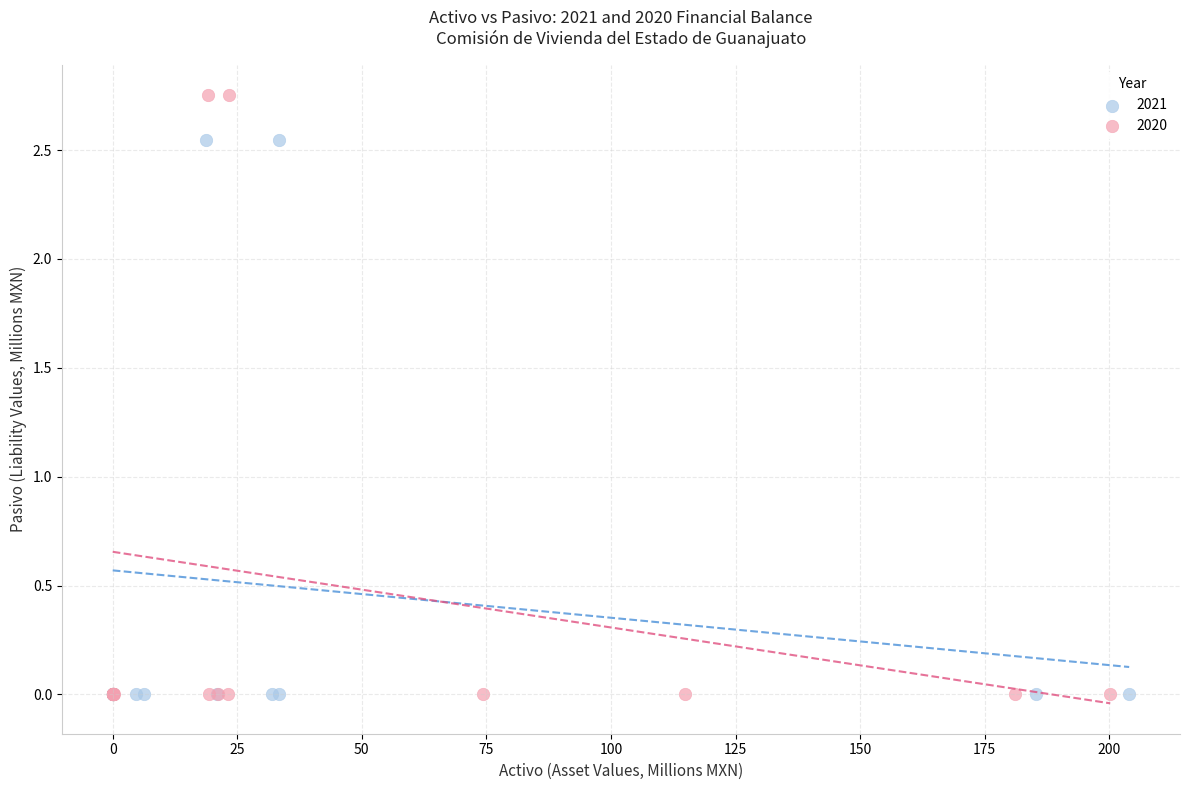

Which series contains the highest Y value?

2020